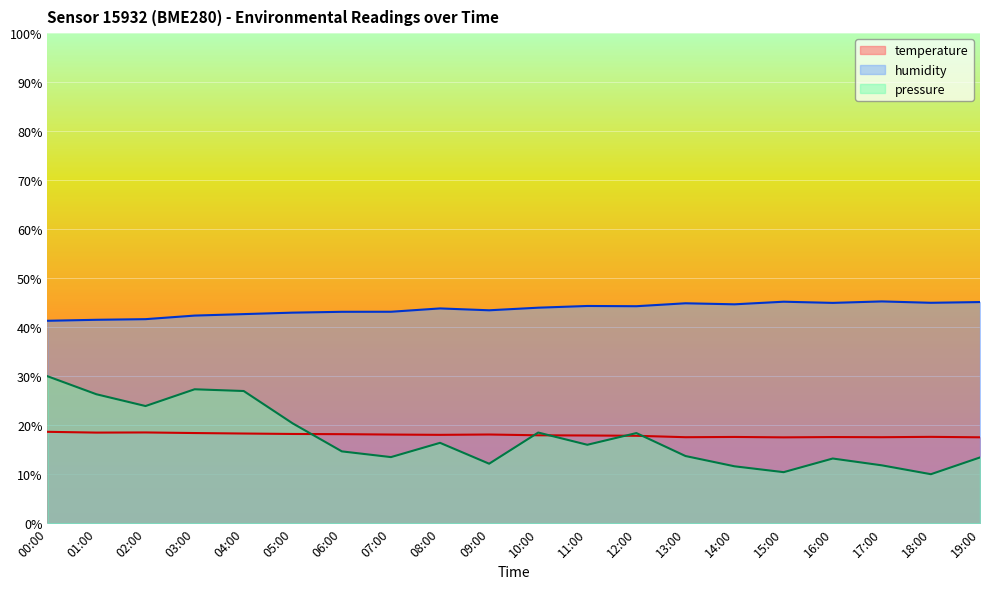

Where does the temperature series first go above 18?

00:00